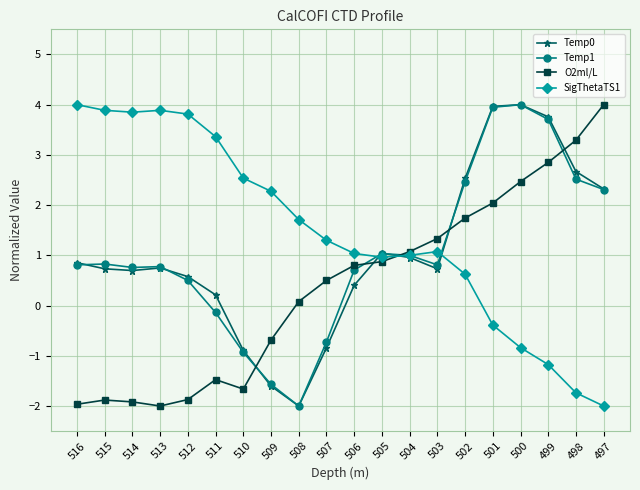

What is the value of the O2ml/L point at the 18th from the left?

2.9